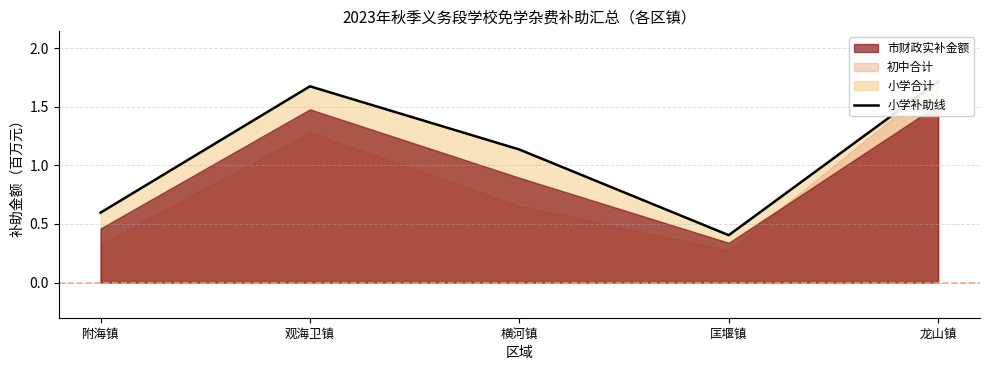

Reading left to right, what are all the values shown in this chart?

附海镇=0.6	观海卫镇=1.7	横河镇=1.1	匡堰镇=0.4	龙山镇=1.7